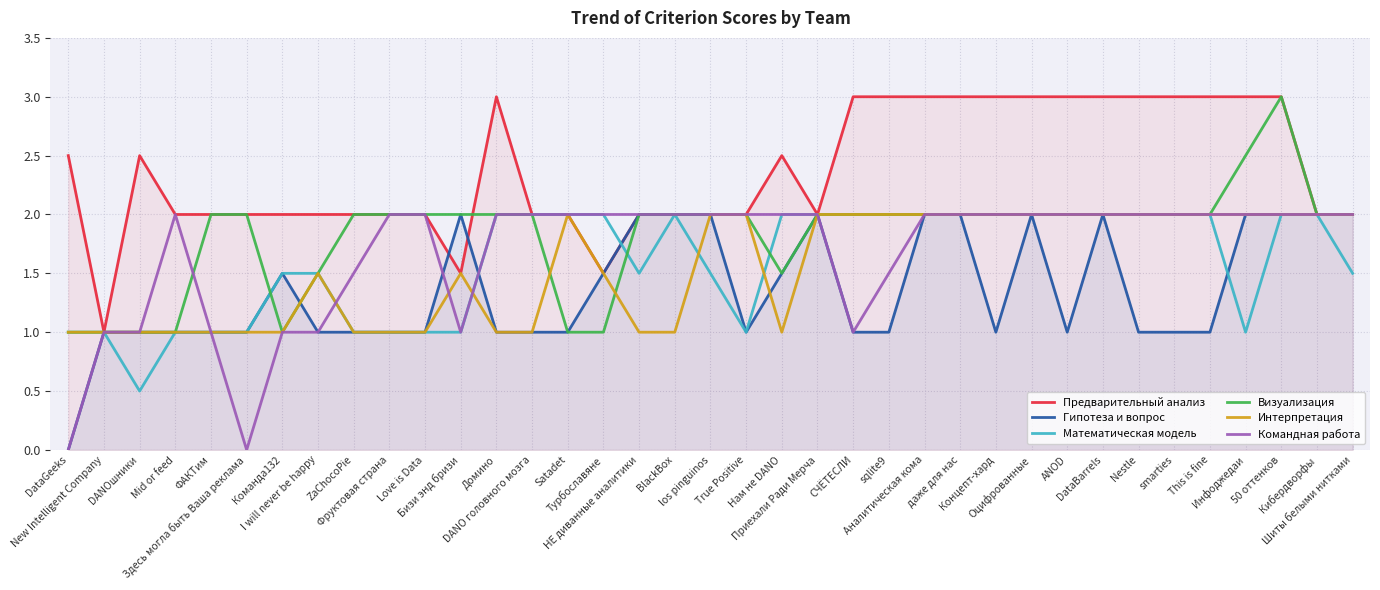

What is the difference between the second highest and minimum values in the Предварительный анализ series?

2.0